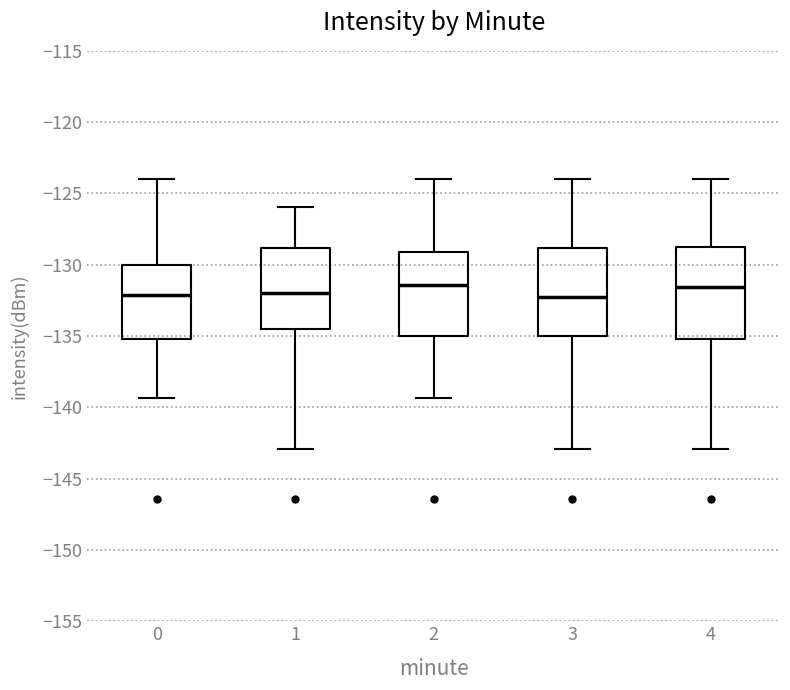

Reading left to right, transcribe this box plot: for each box, give where its median line is, the range the box spans, and where its two whiskers end, as read against the y-axis. The values are not printed on the chart, so give them approximately, as read against the axis.

0: median -132.0, box -135.0 to -130.0, whiskers -139.5 to -124.0
1: median -132.0, box -134.5 to -129.0, whiskers -143.0 to -126.0
2: median -131.5, box -135.0 to -129.0, whiskers -139.5 to -124.0
3: median -132.5, box -135.0 to -129.0, whiskers -143.0 to -124.0
4: median -131.5, box -135.0 to -128.5, whiskers -143.0 to -124.0